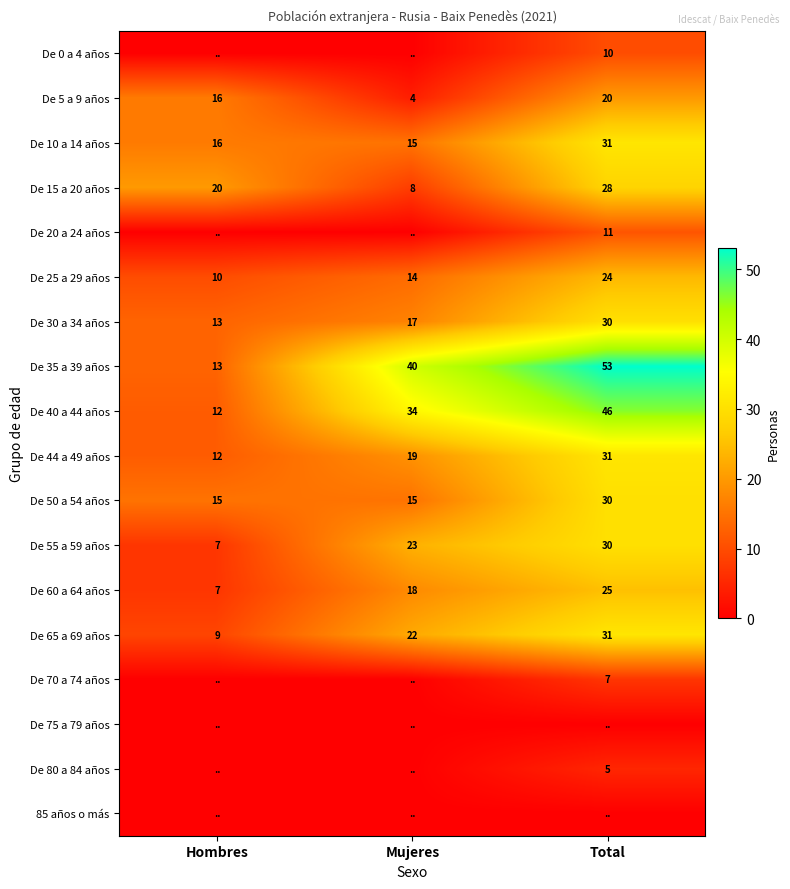

What is the average value of the De 15 a 20 años series?

19